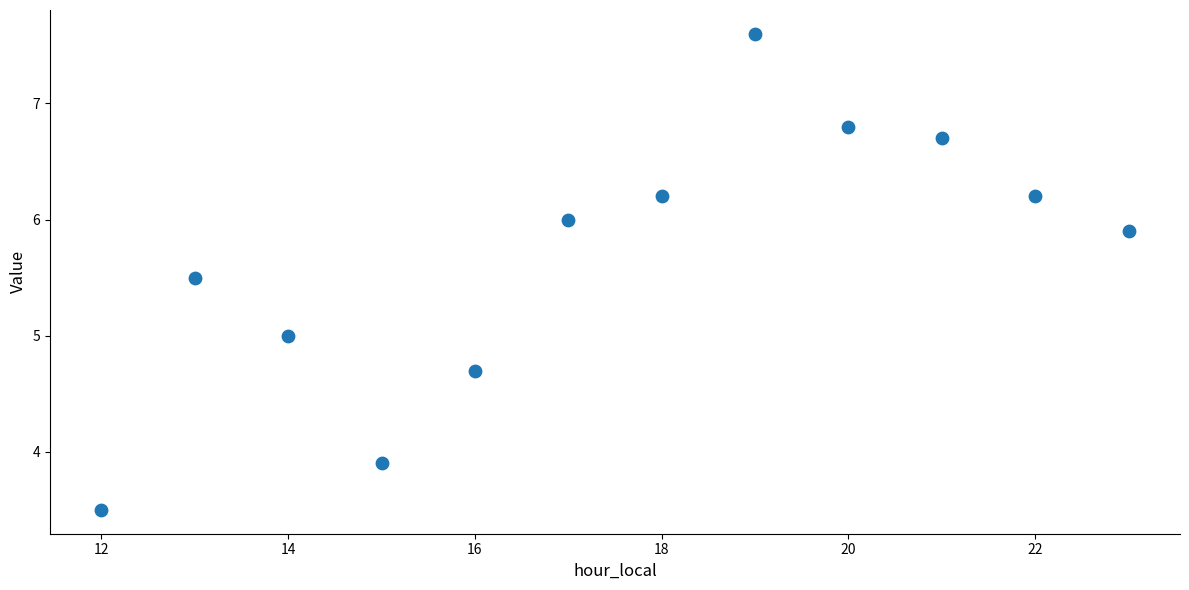

What is the range of Y values (max minus min)?

4.1